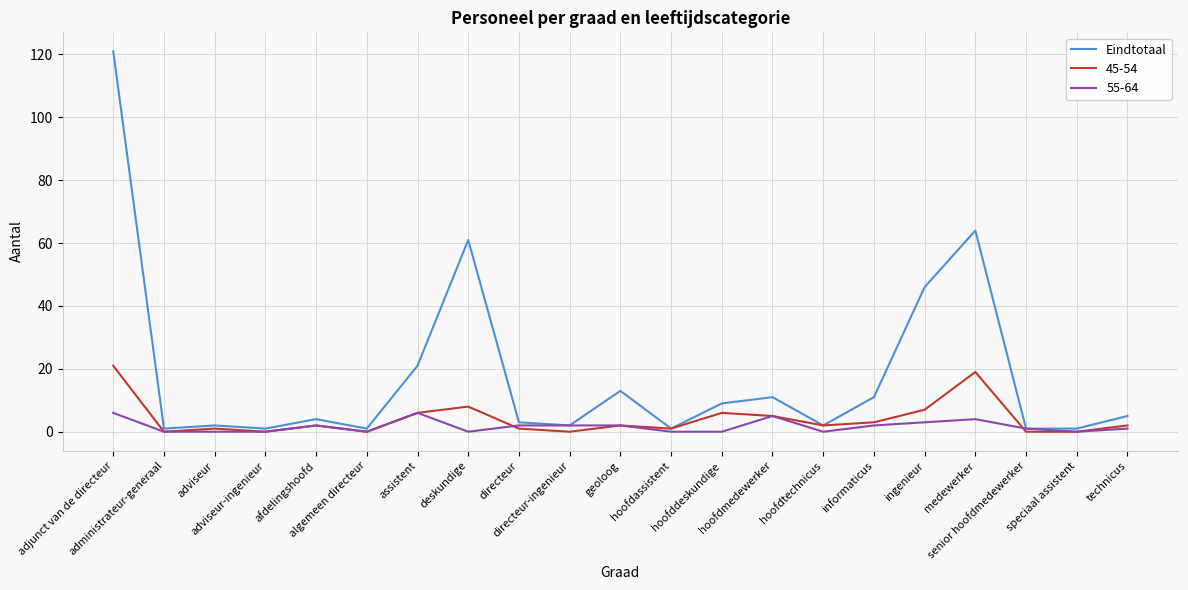

Which series has the largest total across all categories?

Eindtotaal